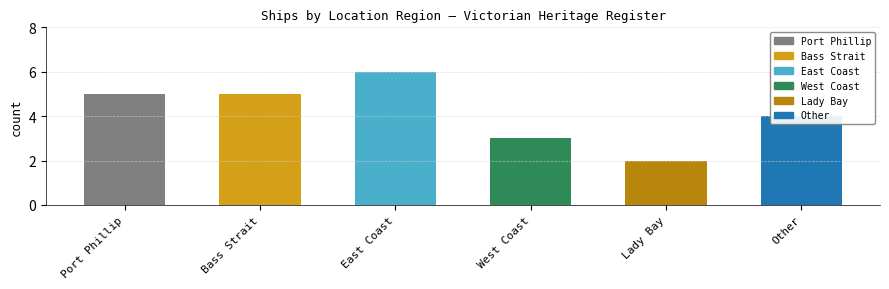

What is the greatest value displayed?

6